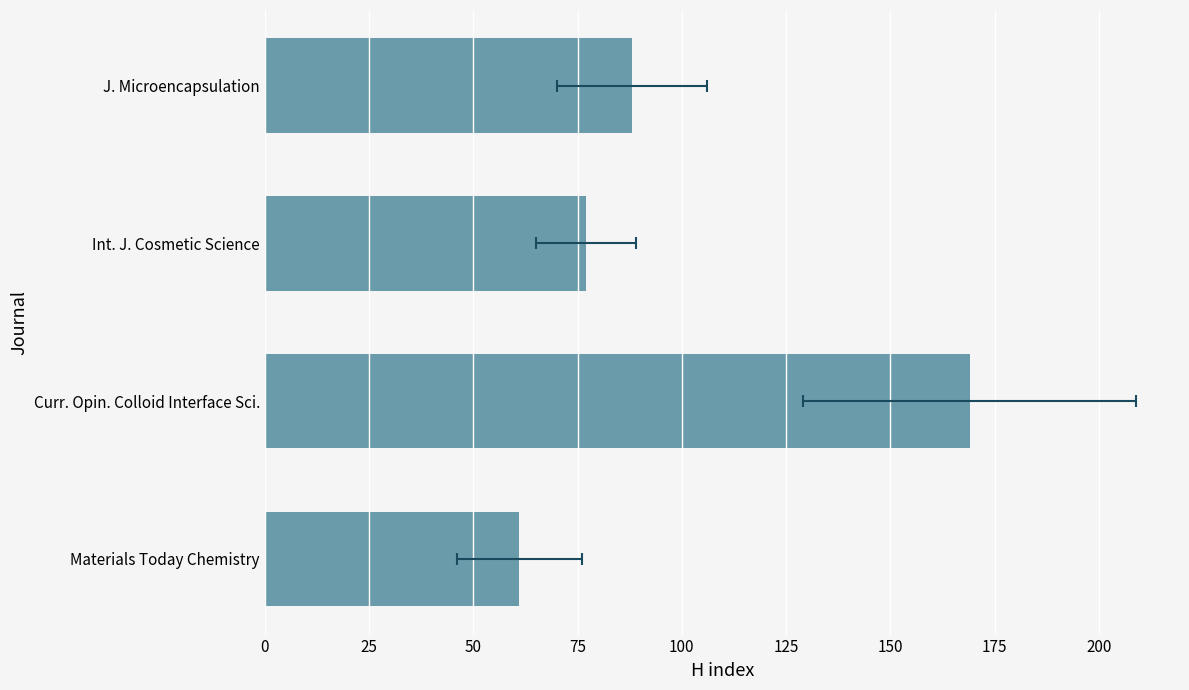

Reading left to right, list all the values displayed in this chart.

61	169	77	88